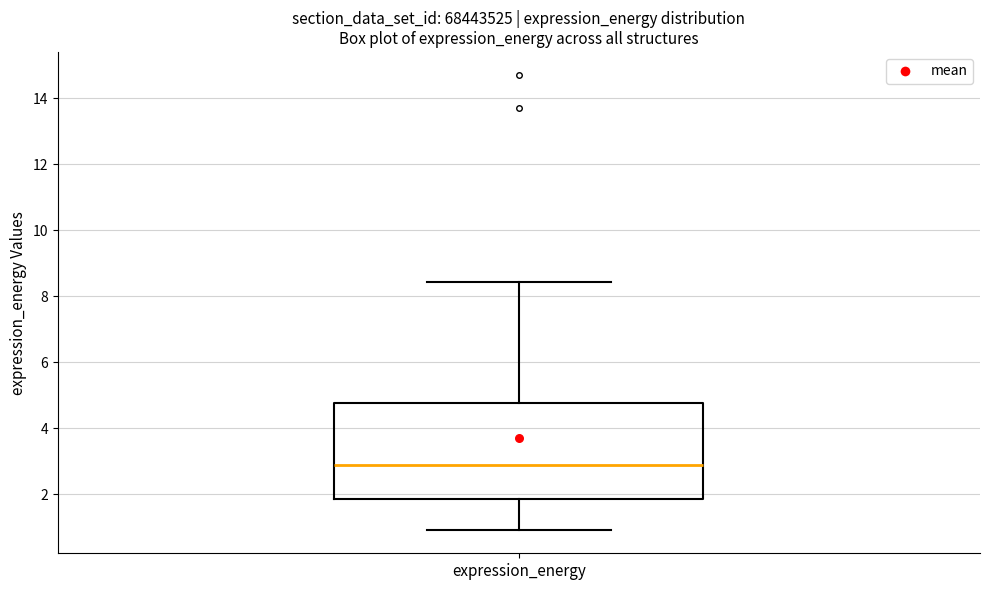

Where does the upper whisker of the box for expression_energy end on the y-axis? The values are not printed on the chart, so give them approximately, as read against the axis.

8.4